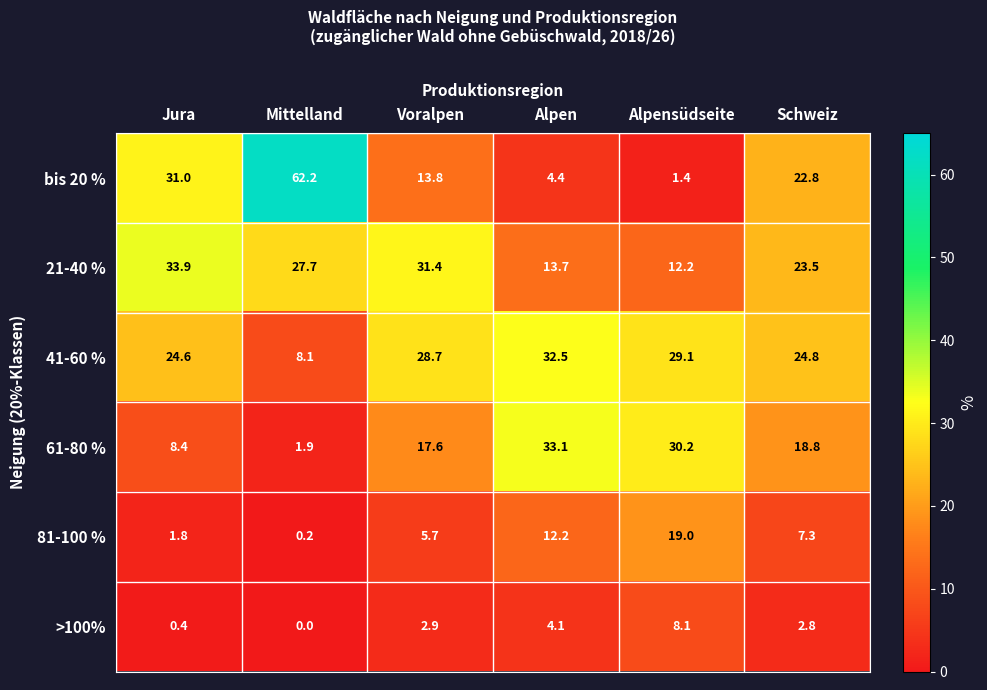

Which category has the highest value across all series?

Mittelland